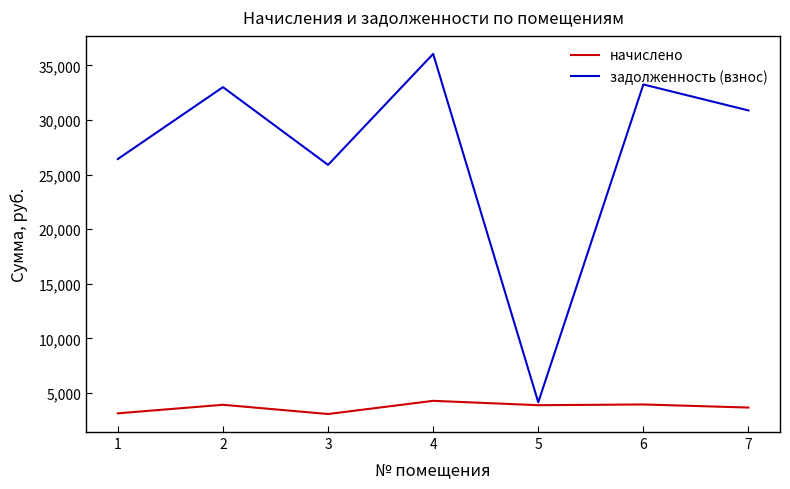

What are all the series names shown in the legend?

начислено, задолженность (взнос)